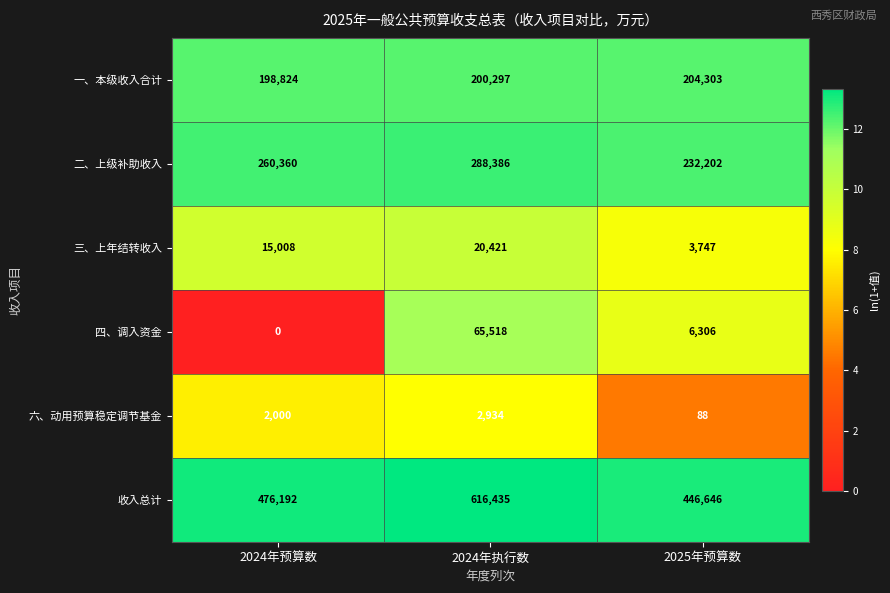

What is the difference between the maximum and minimum values in the 三、上年结转收入 series?

16674